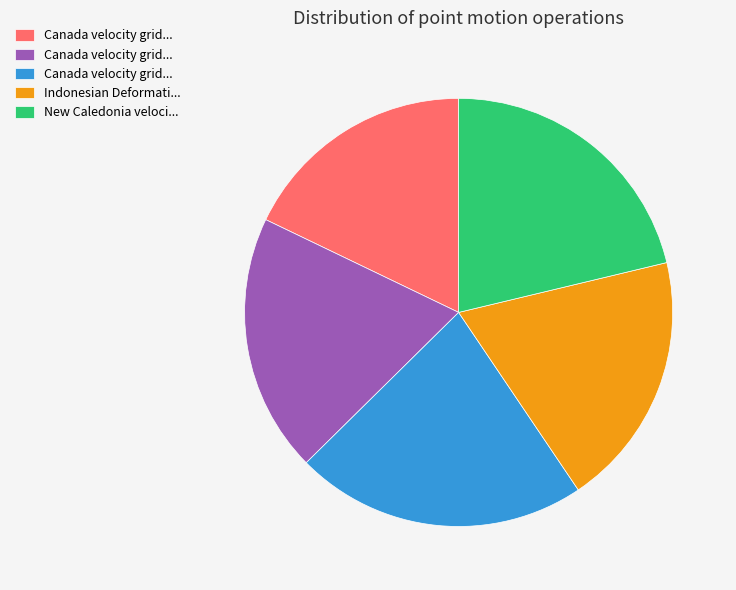

Is there a majority slice in this chart?

No